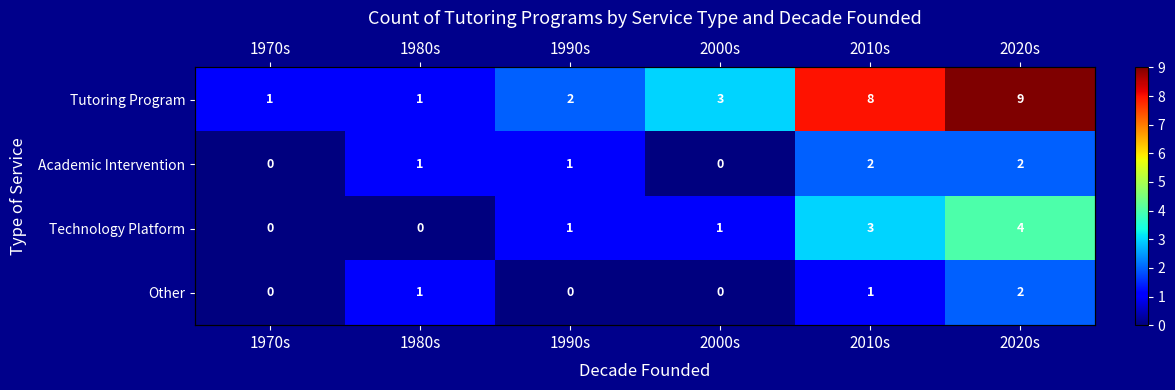

What is the minimum value for Tutoring Program?

1